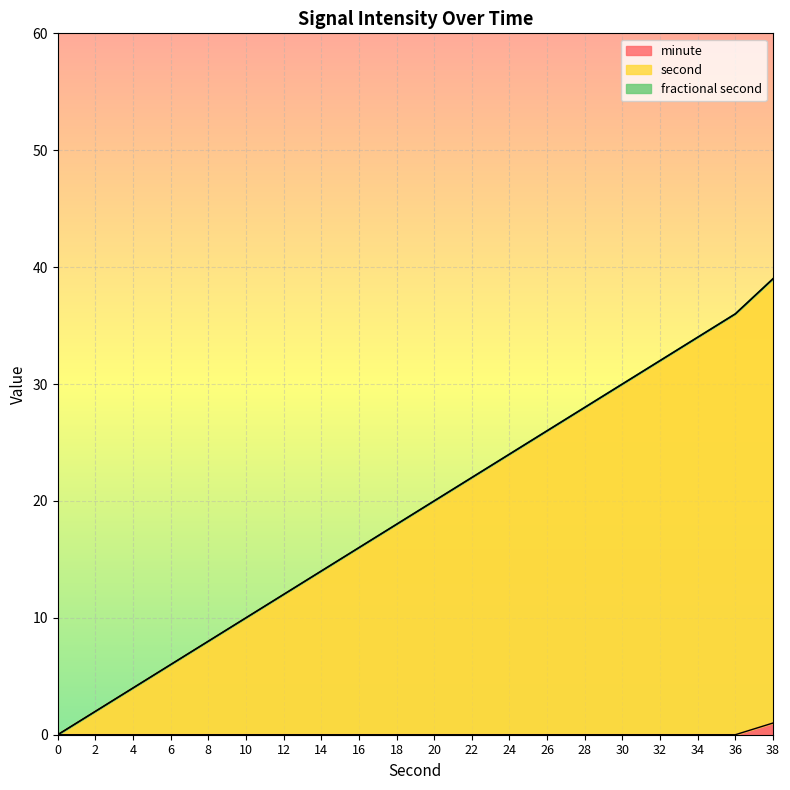

What is the average value of the second series?

19